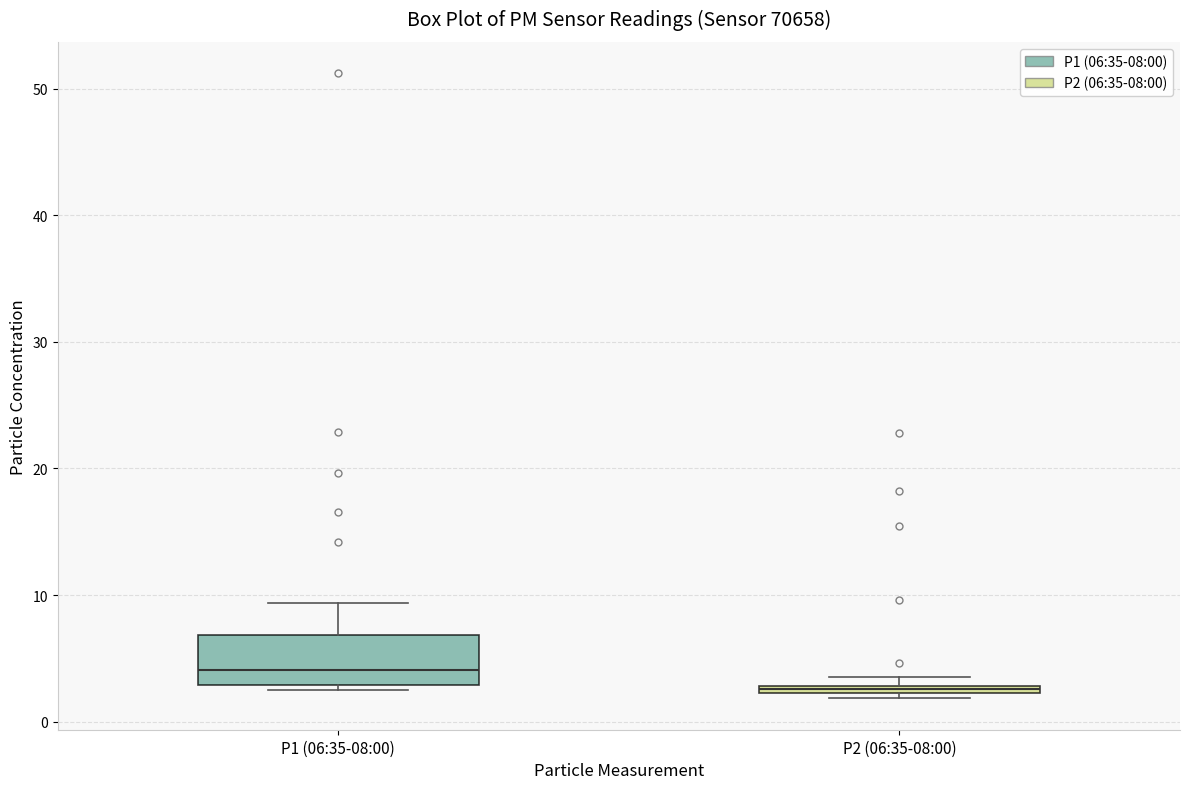

Where is the upper edge of the box for P1 (06:35-08:00) on the y-axis? The values are not printed on the chart, so give them approximately, as read against the axis.

7